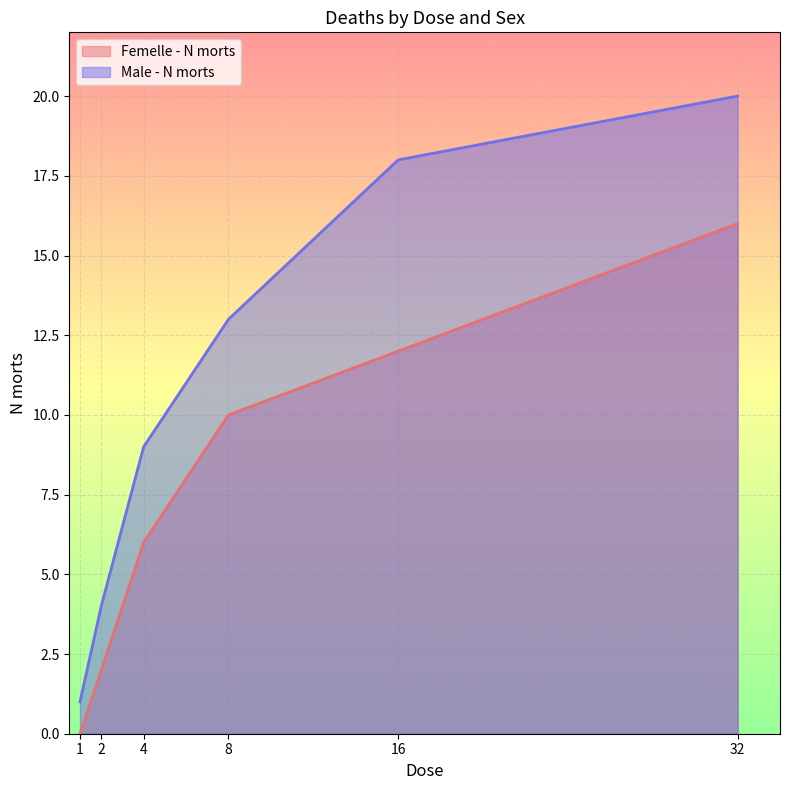

The value of Femelle - N morts at 16 is 5. True or false?

False